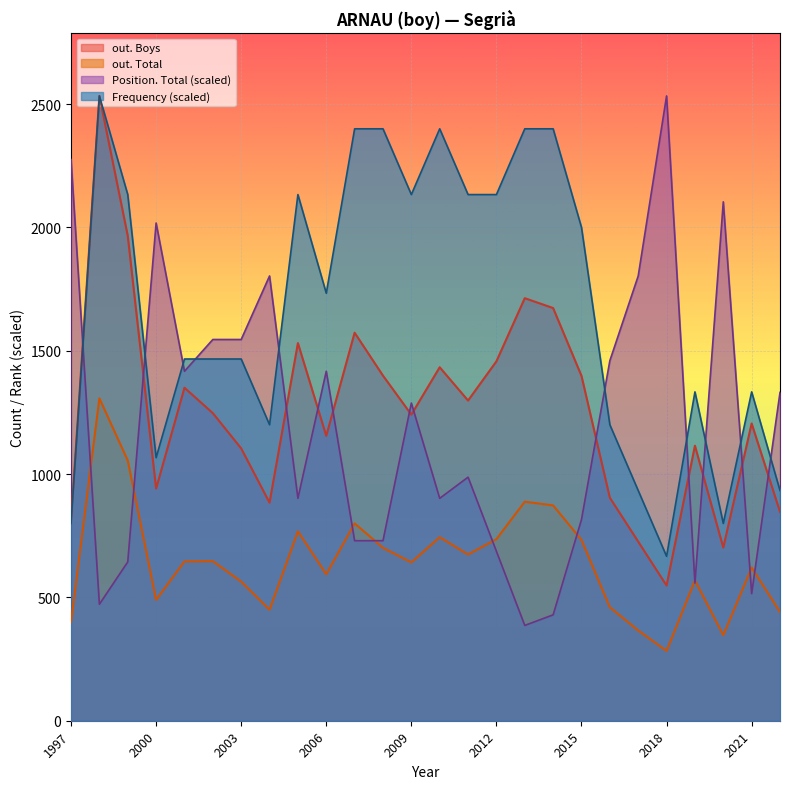

Which series has the largest total across all categories?

Frequency (scaled)